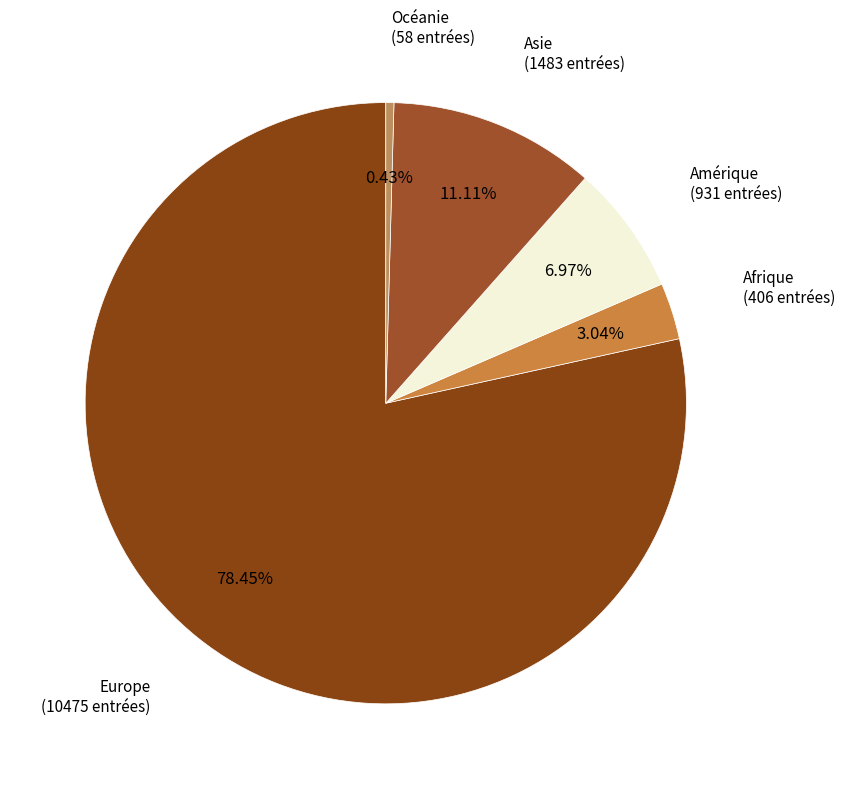

To the nearest percent, what is the difference between the Amérique and Océanie slice percentages?

7%